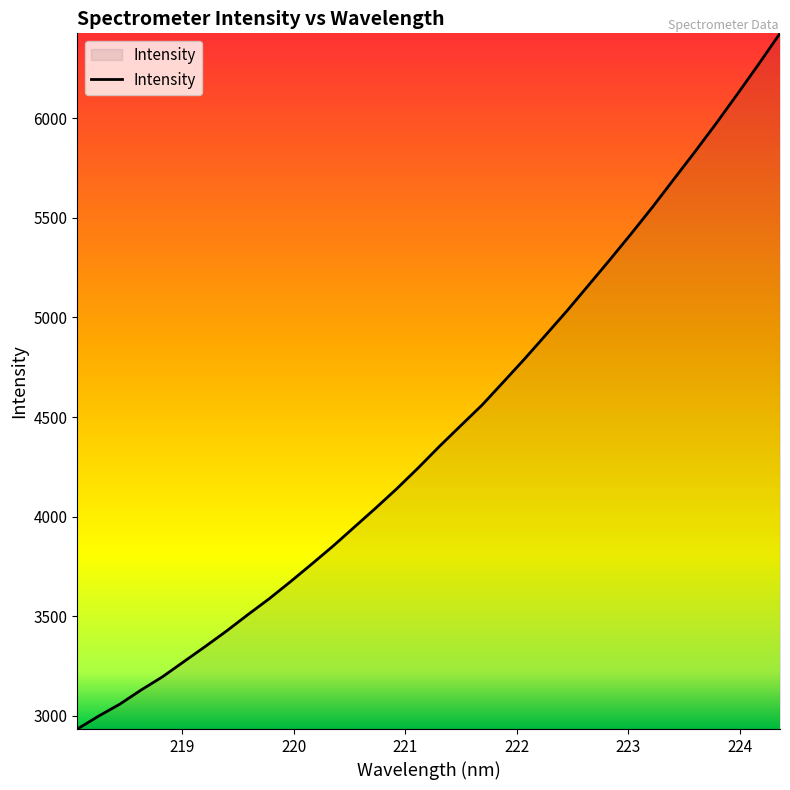

What is the difference between the maximum and minimum values?

3491.9